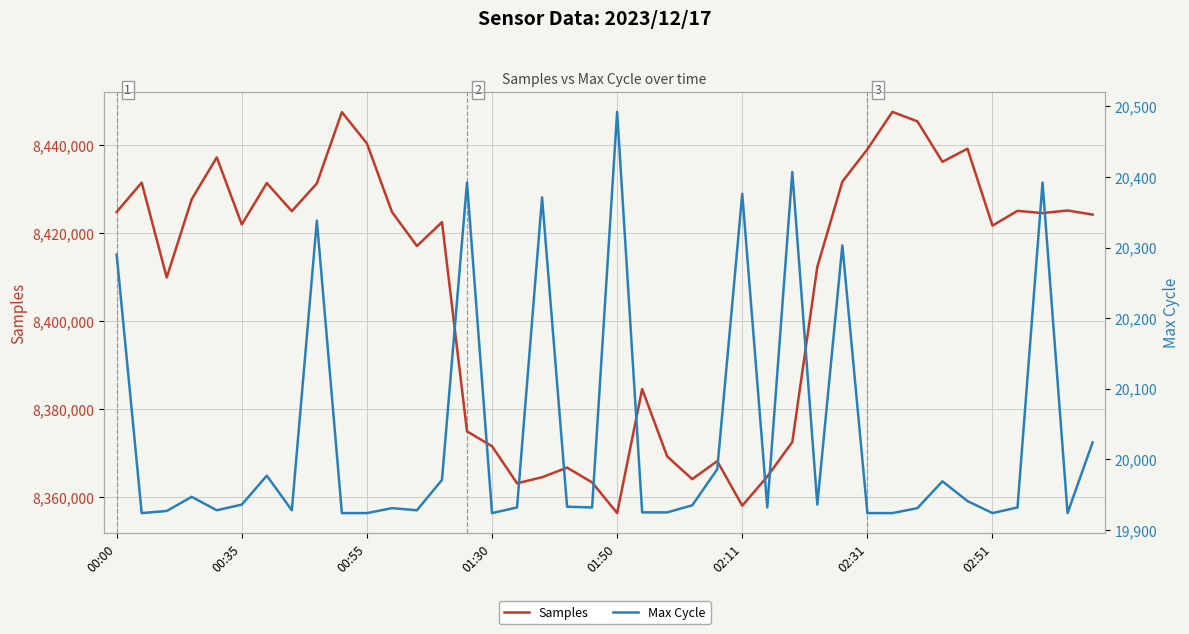

Rank the series by their maximum value, from lowest to highest.

Max Cycle, Samples